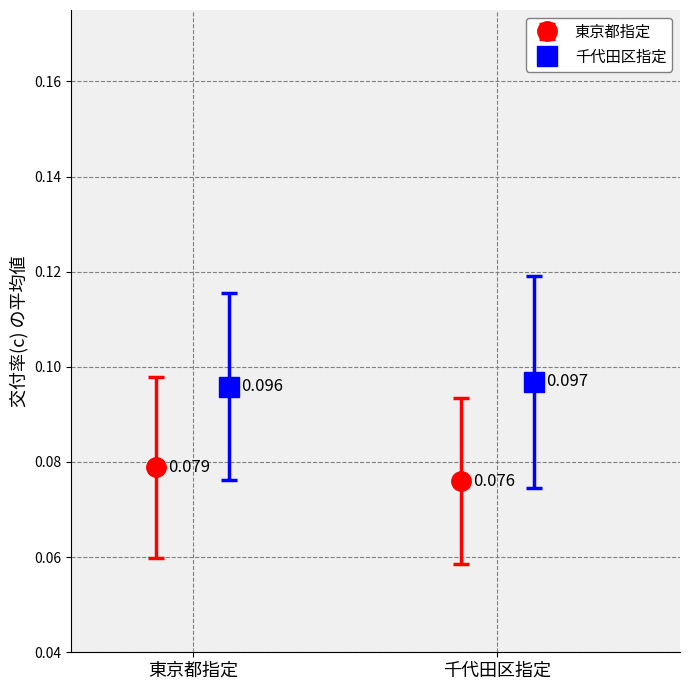

What is the smallest value displayed?

0.1